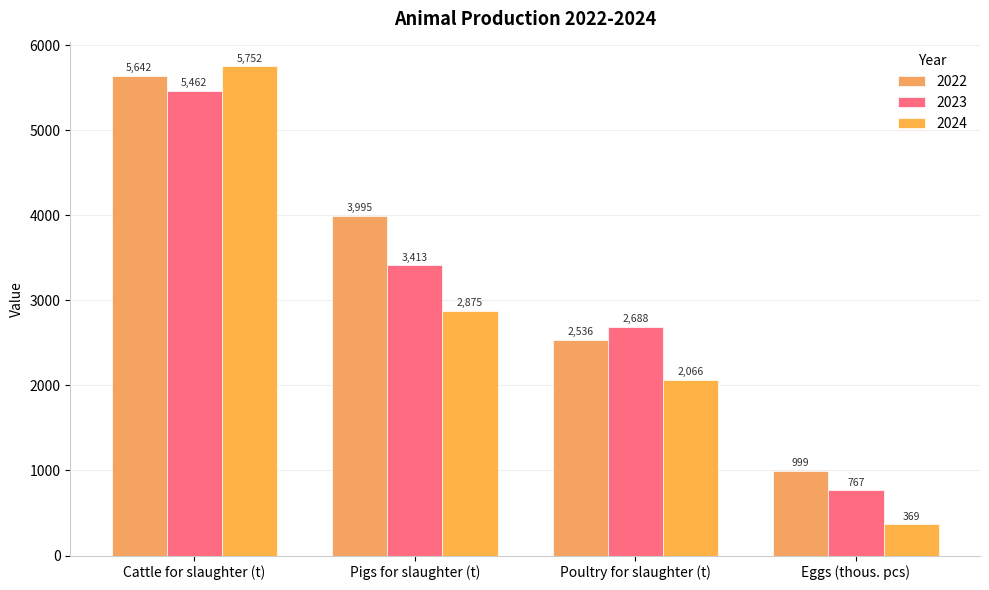

What is the difference between the maximum and second lowest values in the 2024 series?

3686.5